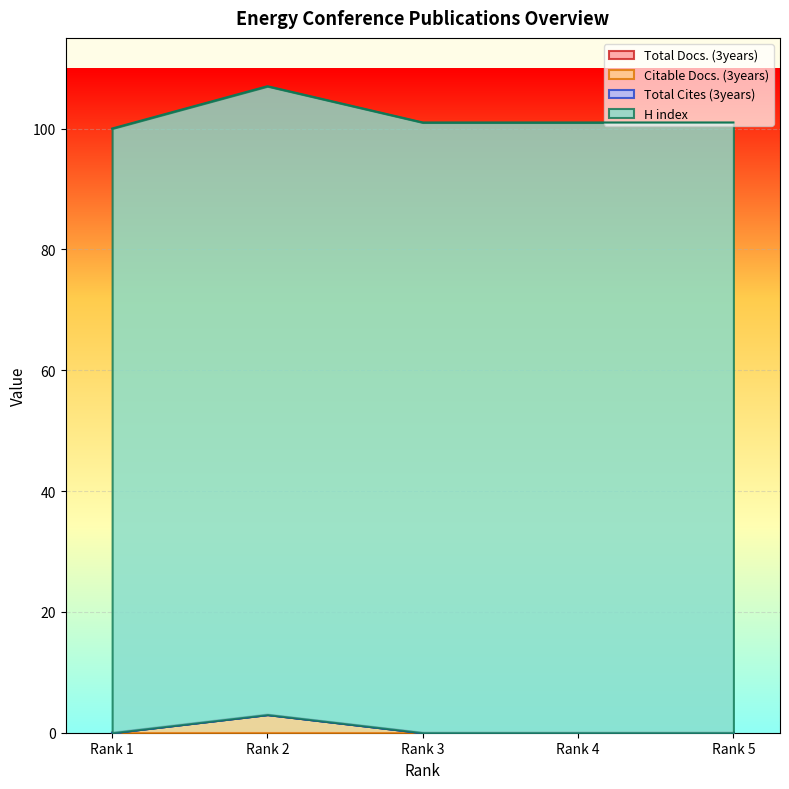

Between Rank 1 and Rank 4, which series saw the biggest shift?

H index